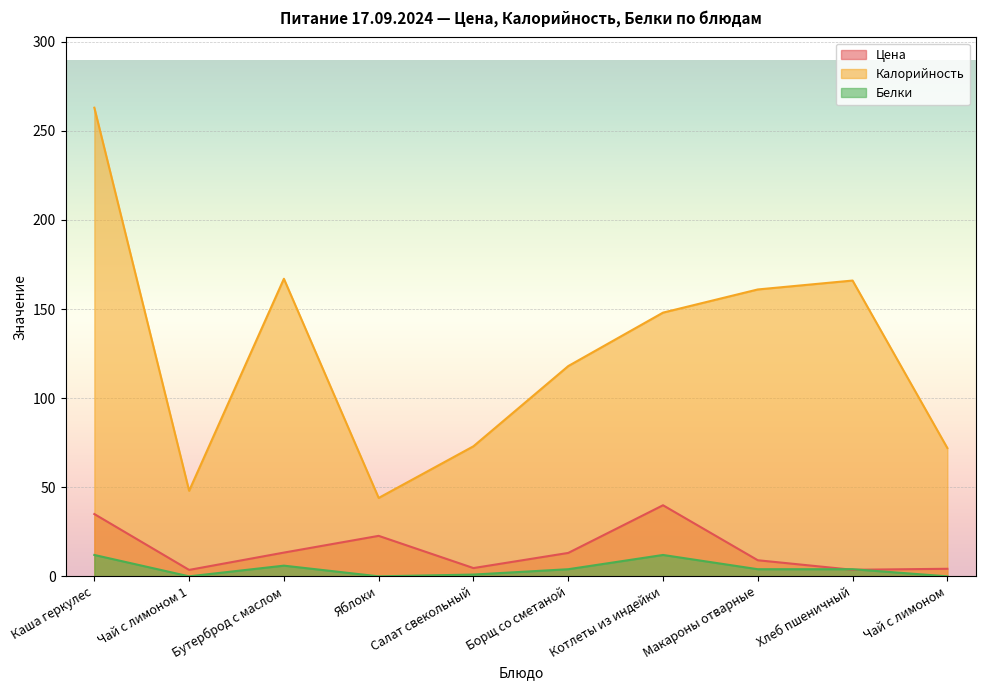

True or false: Цена and Белки cross at least once.

True